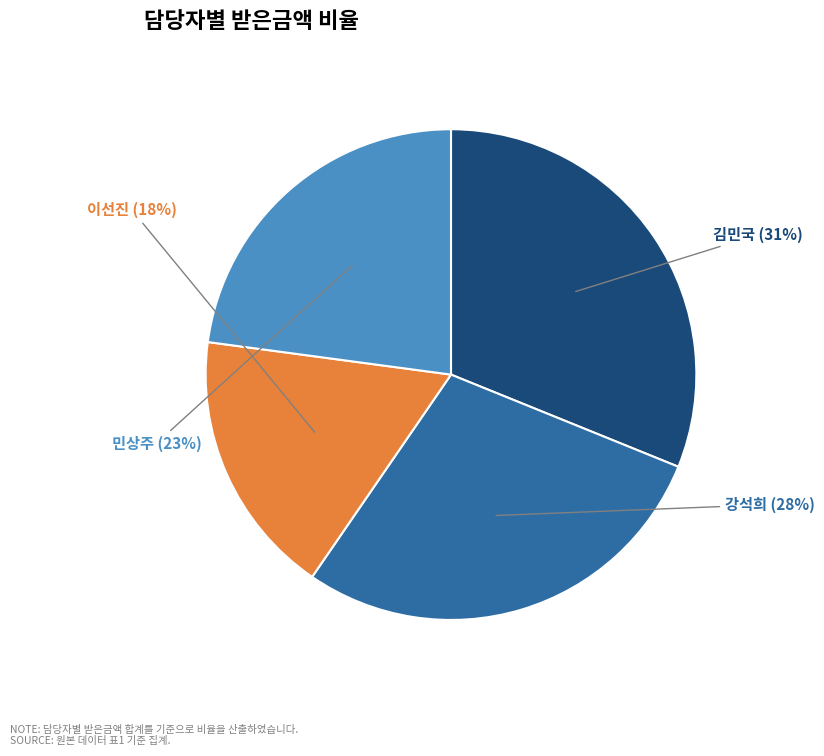

Does any single category account for the majority?

No